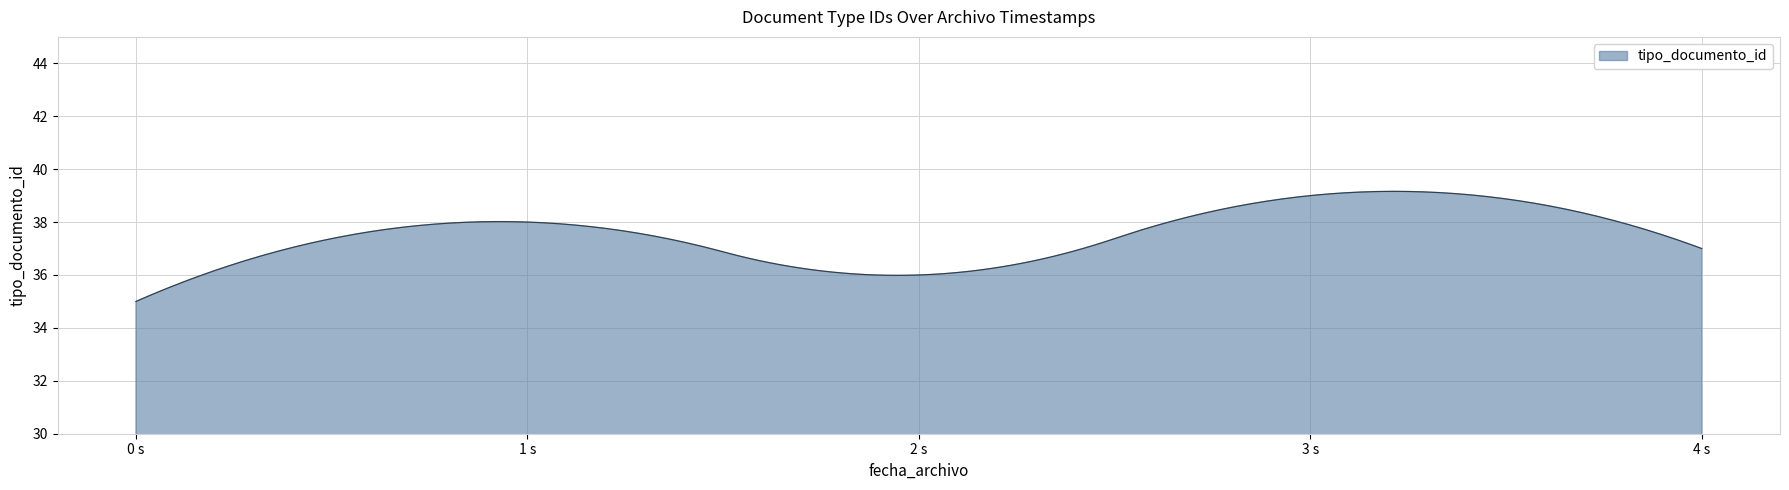

What is the average value?

37.5